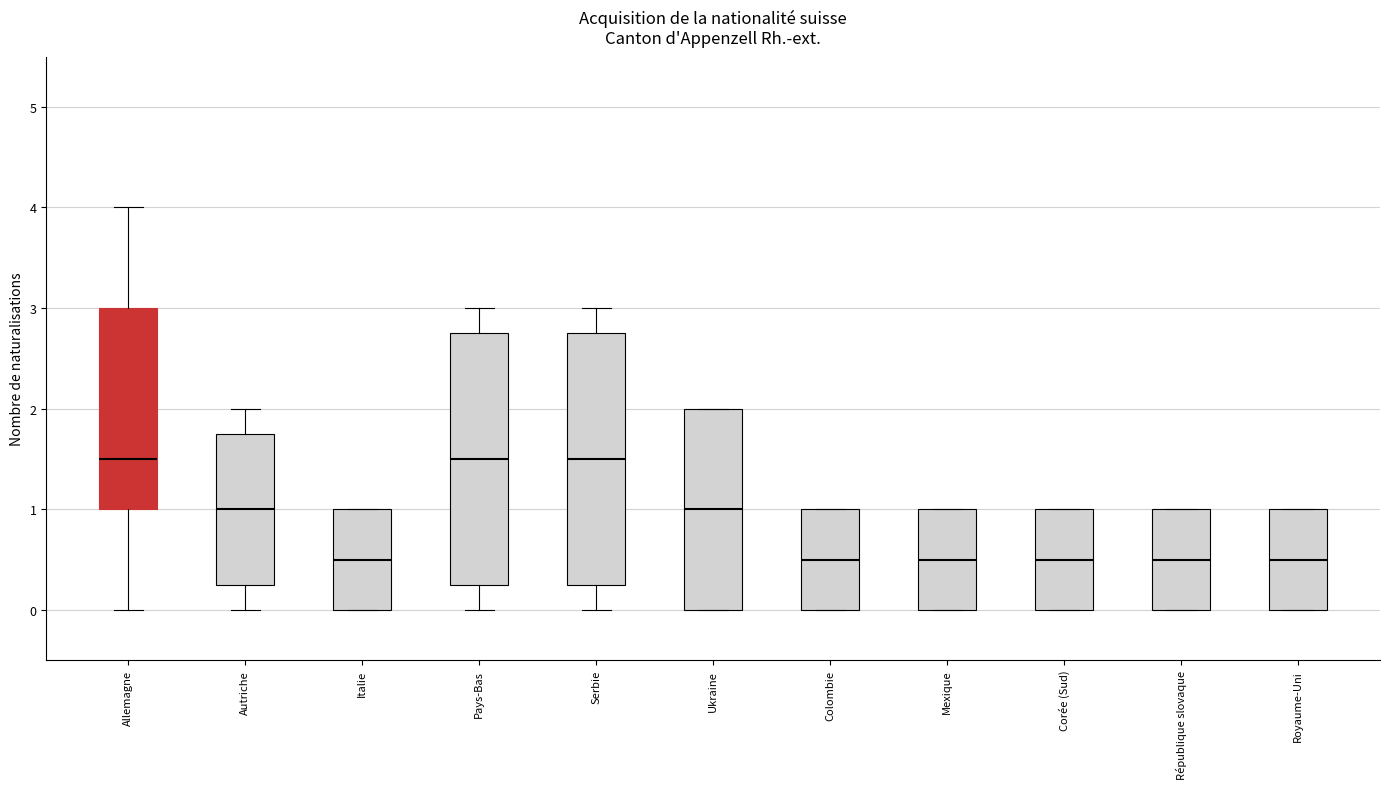

Where is the upper edge of the box for République slovaque on the y-axis? The values are not printed on the chart, so give them approximately, as read against the axis.

1.0